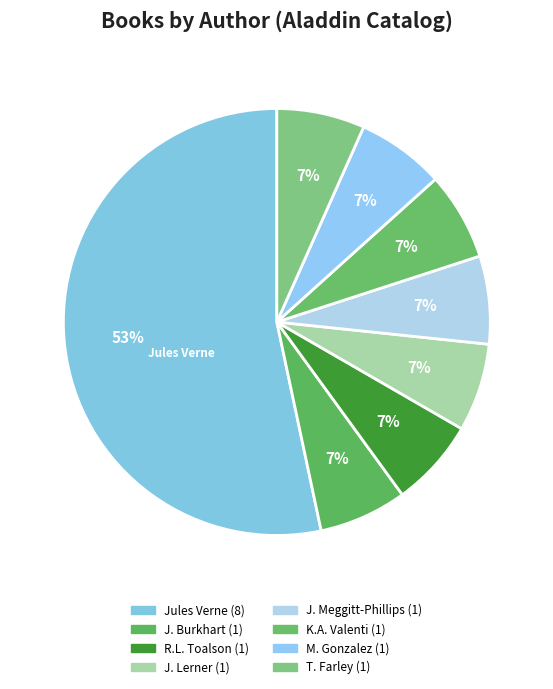

To the nearest percent, what is the difference between the largest and smallest slice percentages?

47%